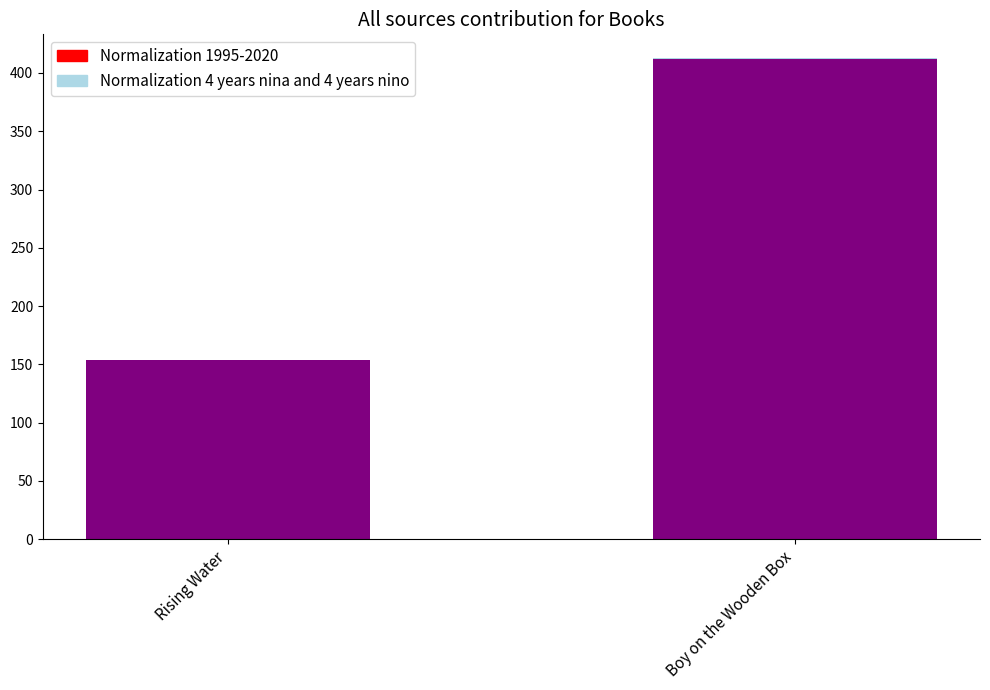

The chart shows a value of 600.5 at Boy on the Wooden Box. True or false?

False